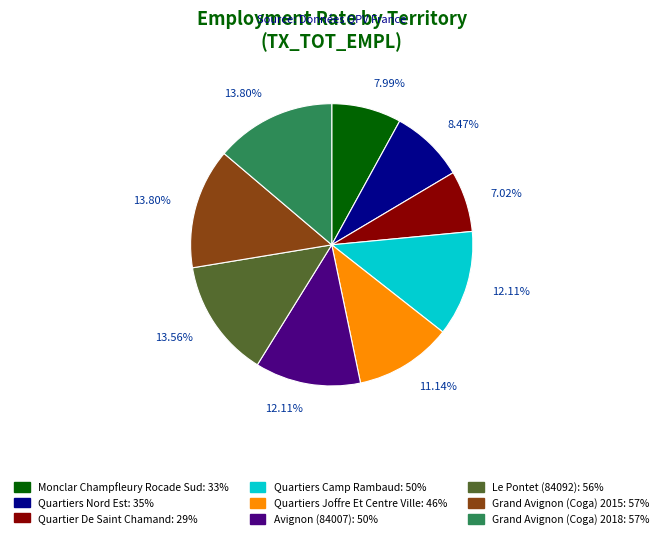

How many slices are in this pie chart?

9